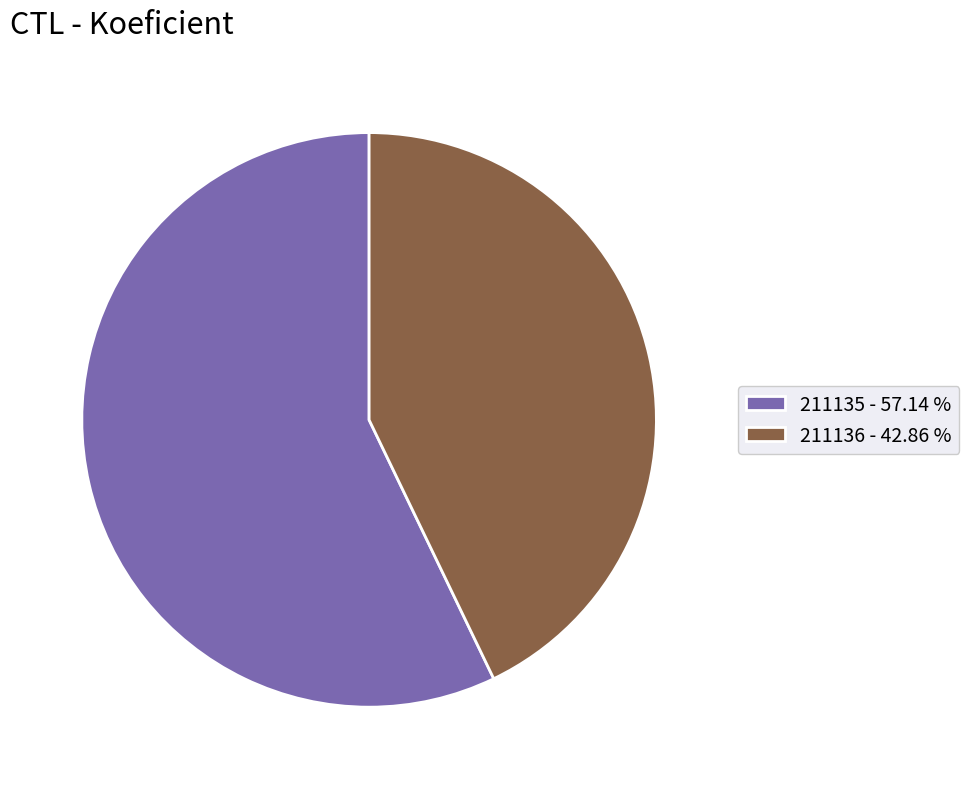

Is 211135 the majority of the pie?

Yes